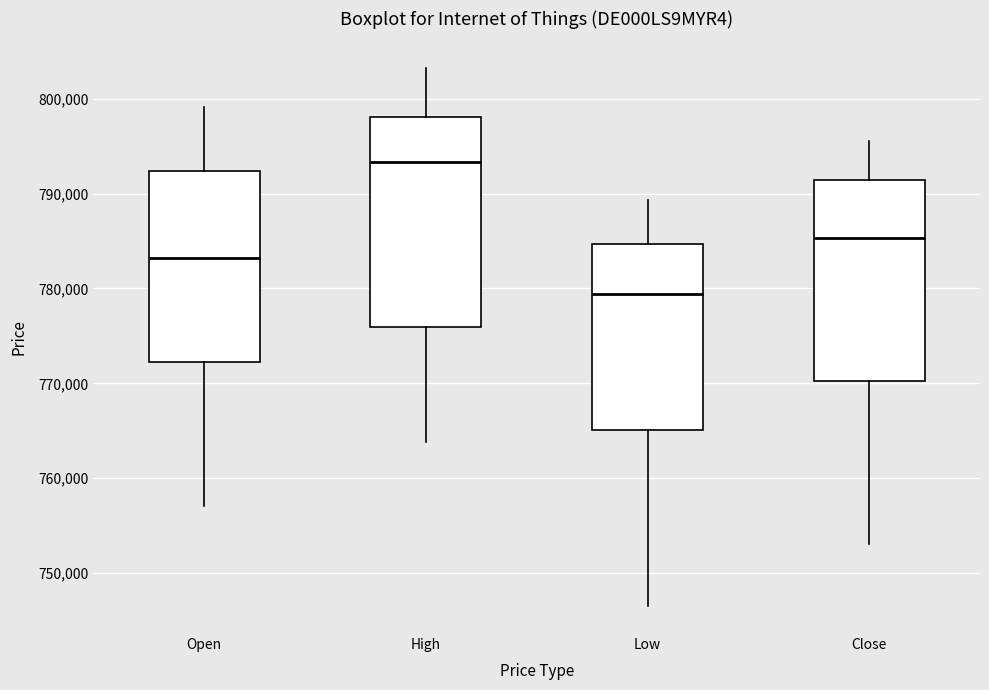

Reading left to right, read every box against the y-axis: the position of its median line, the range the box covers, and the ends of its whiskers. The values are not printed on the chart, so give them approximately, as read against the axis.

Open: median 783000, box 772000 to 792000, whiskers 757000 to 799000
High: median 793000, box 776000 to 798000, whiskers 764000 to 803000
Low: median 779000, box 765000 to 785000, whiskers 747000 to 789000
Close: median 785000, box 770000 to 791000, whiskers 753000 to 796000